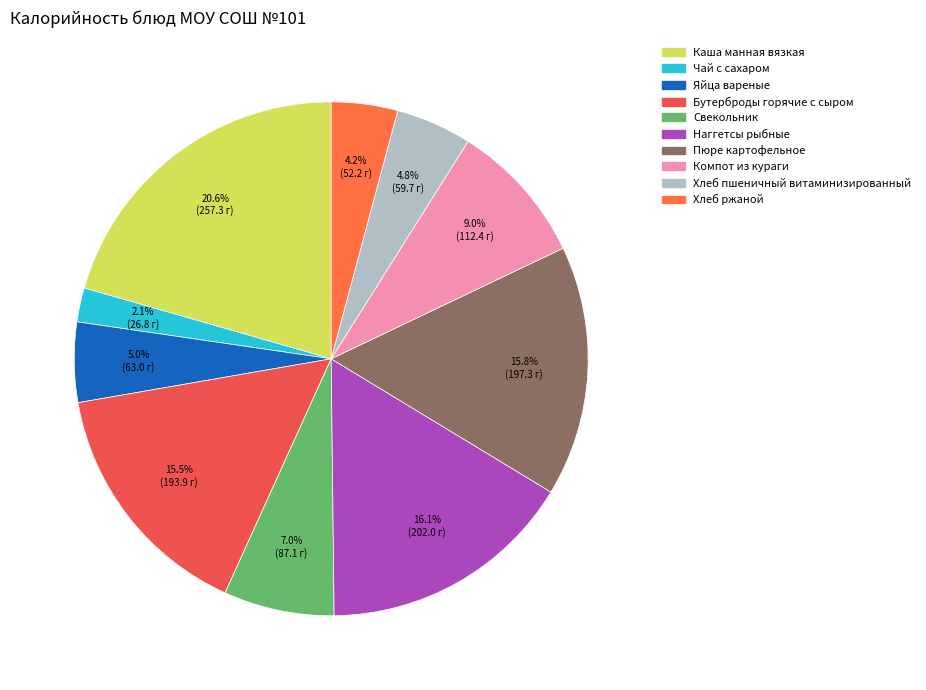

What percentage is the Яйца вареные slice, to the nearest percent?

5%